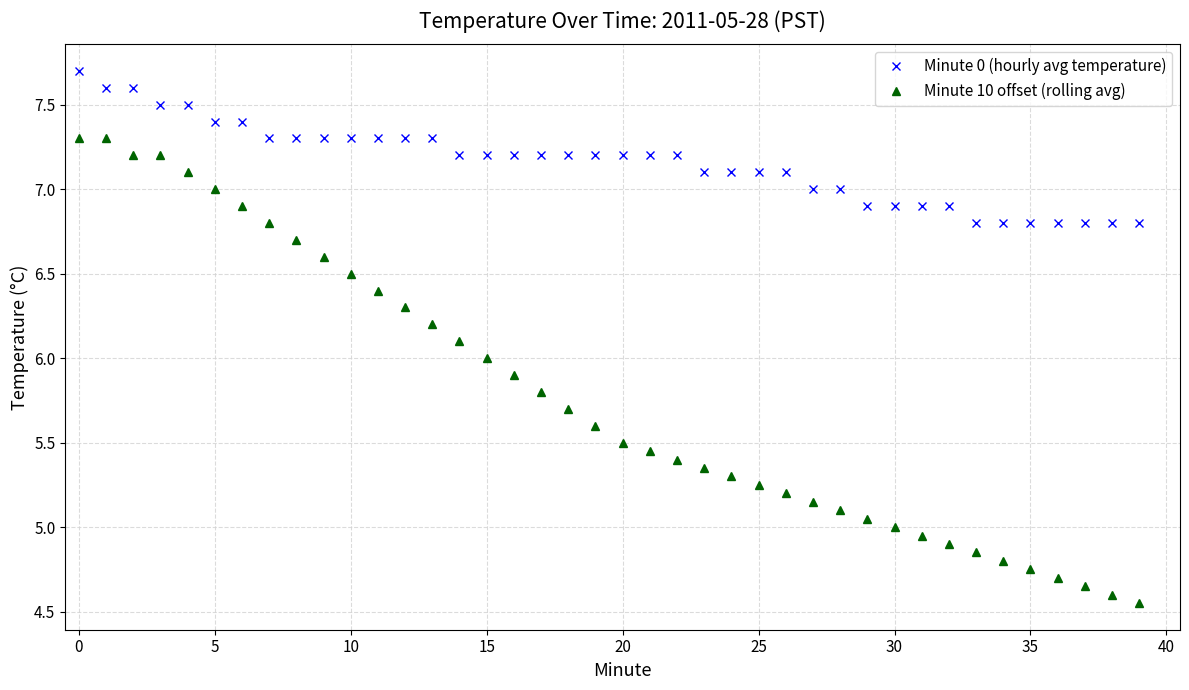

What is the maximum value shown in the chart?

7.7